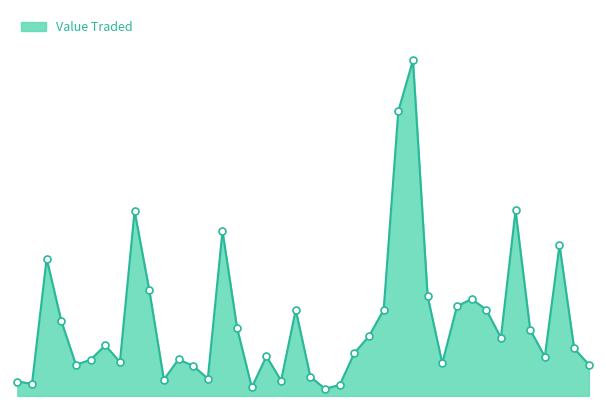

Is this an area chart (filled region under the line)?

Yes